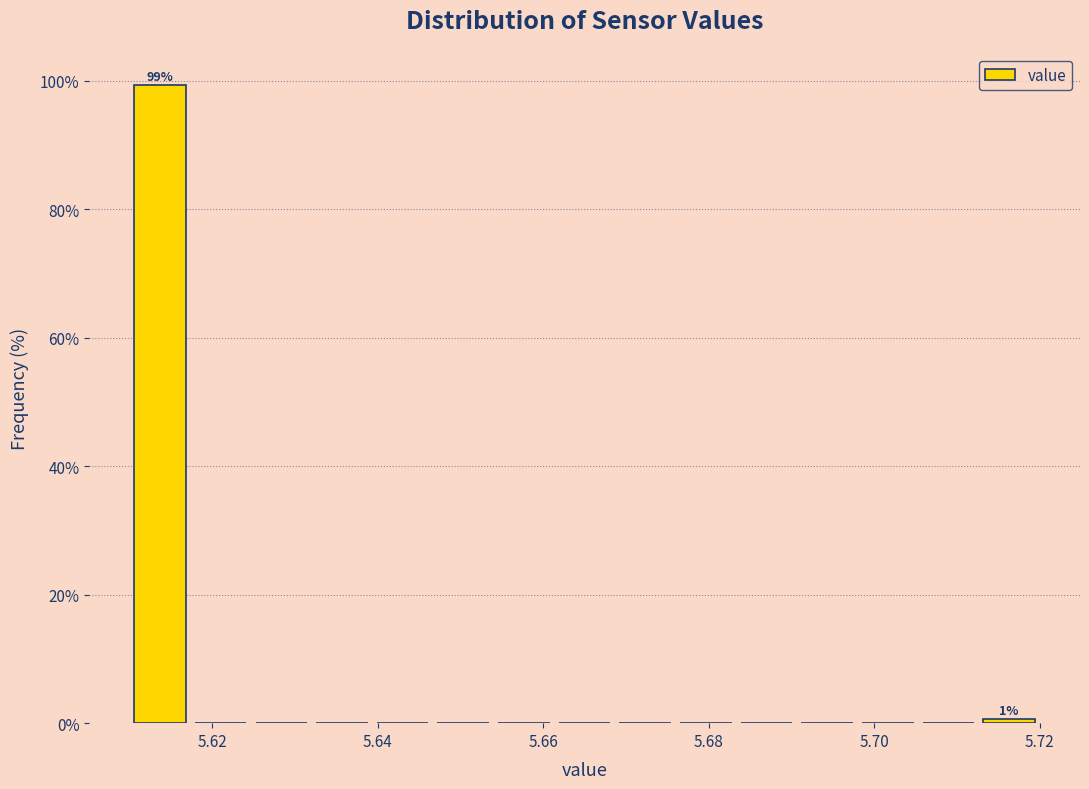

Read against the x-axis, roughly where is the centre of the tallest bar?

5.614